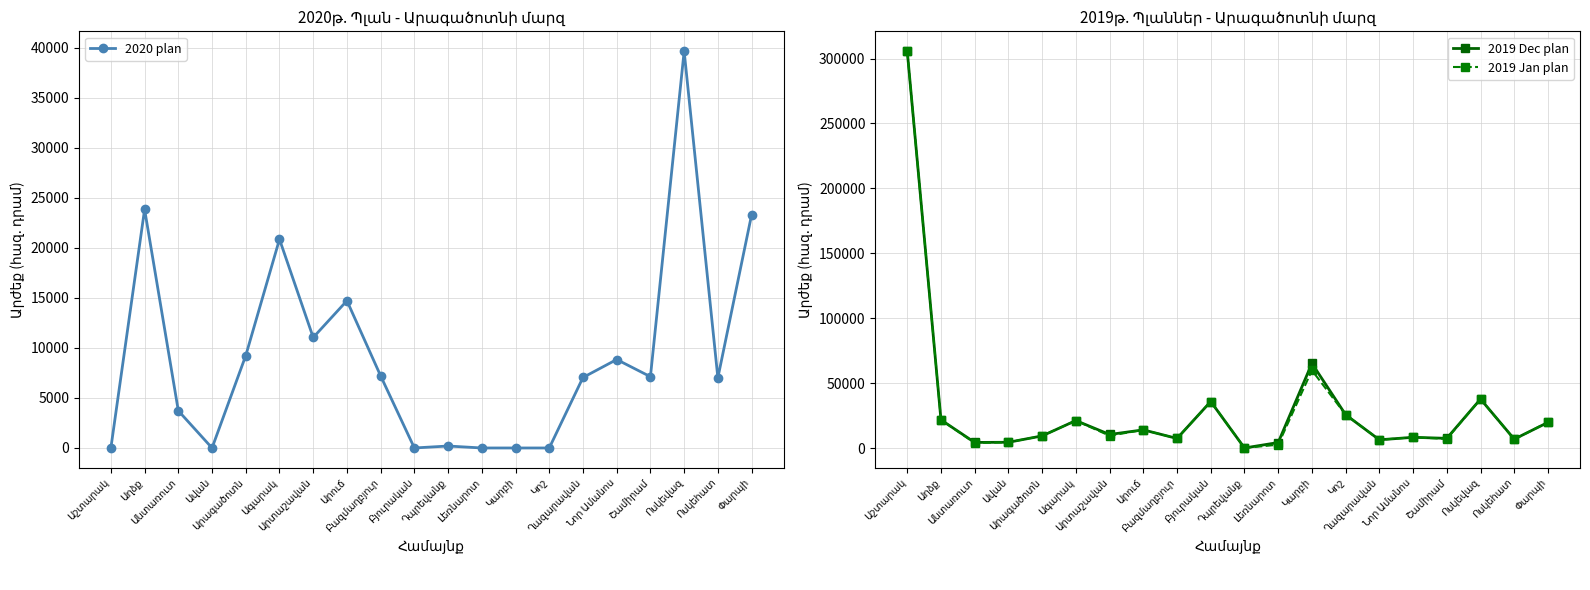

How many values in the 2020 plan series are below 7121?

10